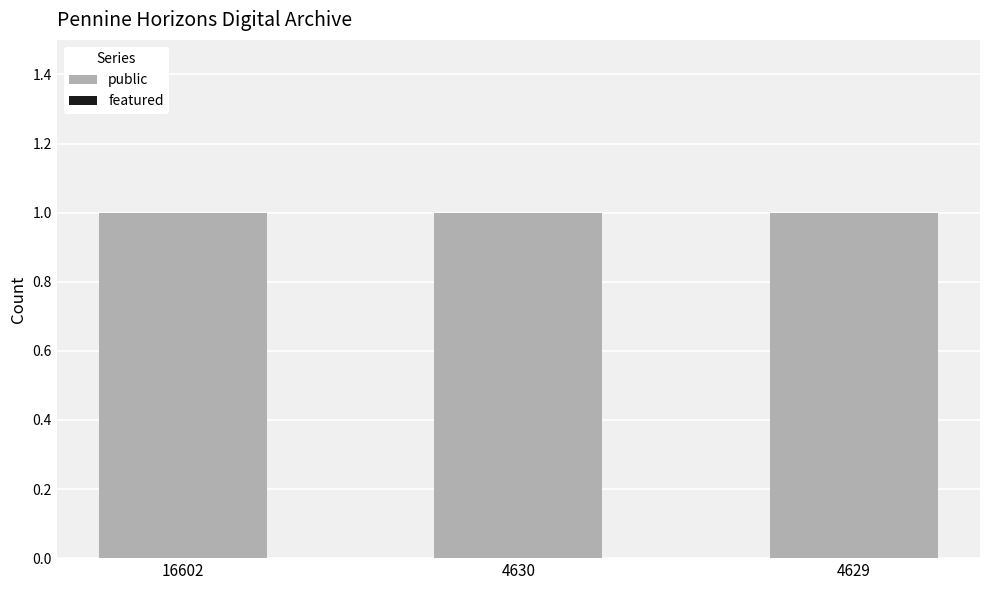

What is the maximum value shown in the chart?

1